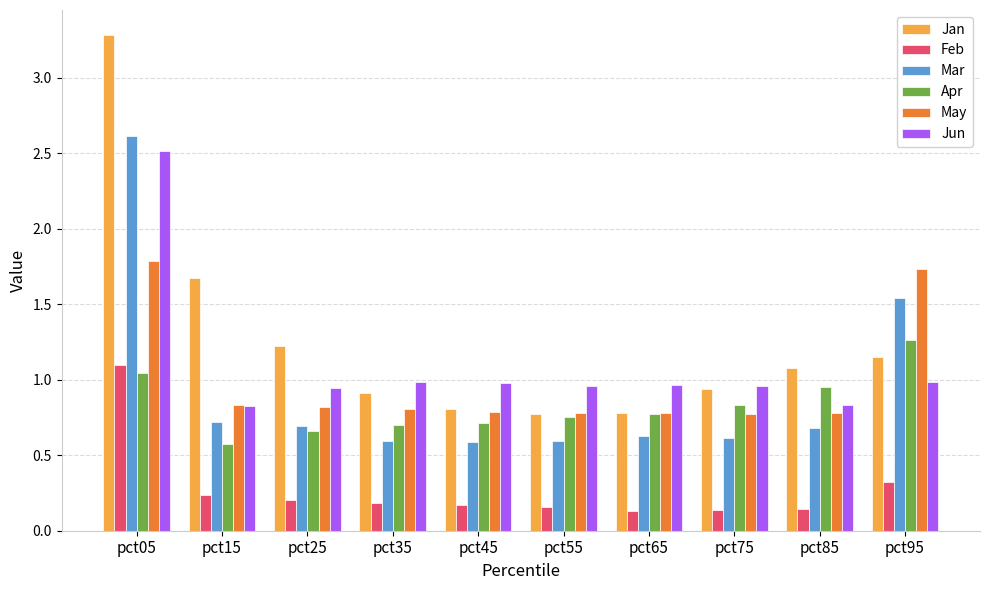

At which category does the chart reach its peak across all series?

pct05